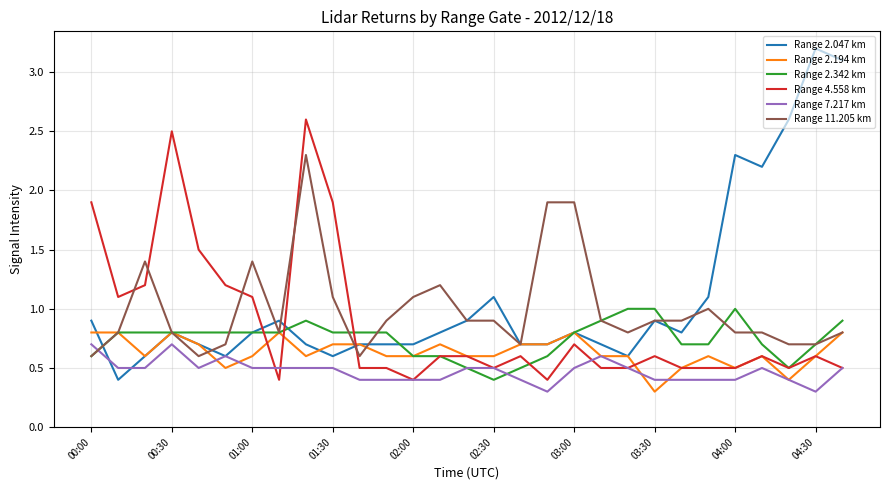

Which series has the largest range (max minus min)?

Range 2.047 km